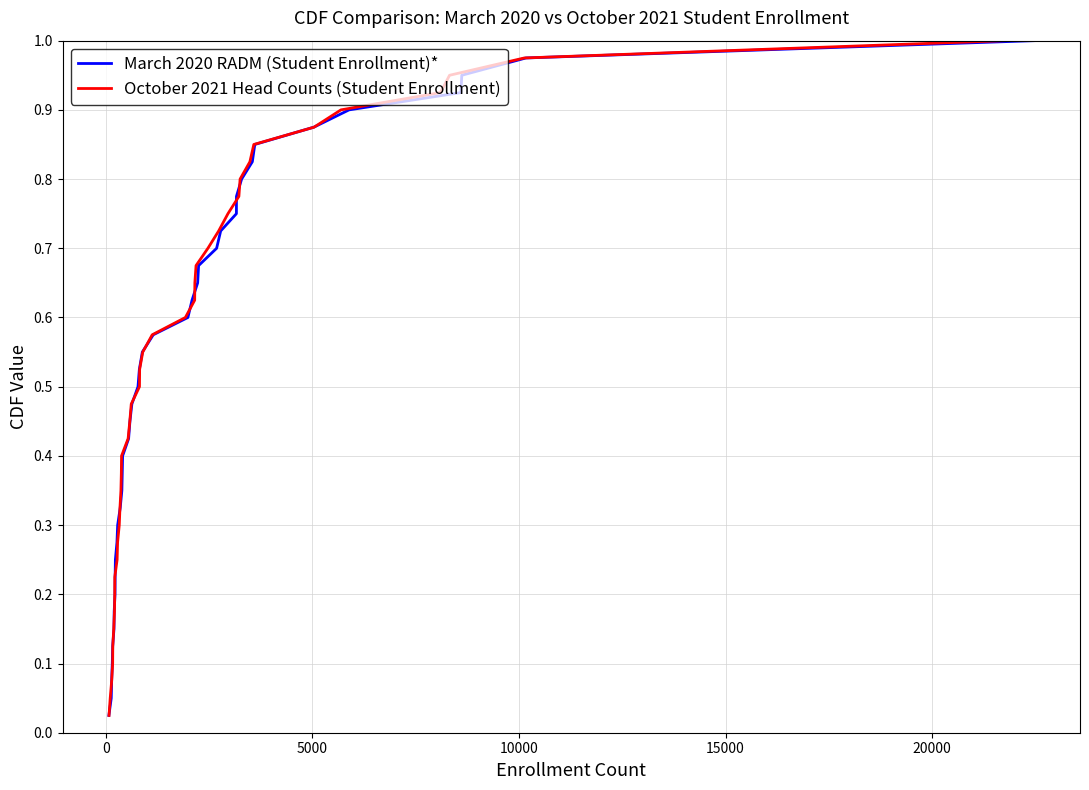

What are all the series names shown in the legend?

March 2020 RADM (Student Enrollment)*, October 2021 Head Counts (Student Enrollment)